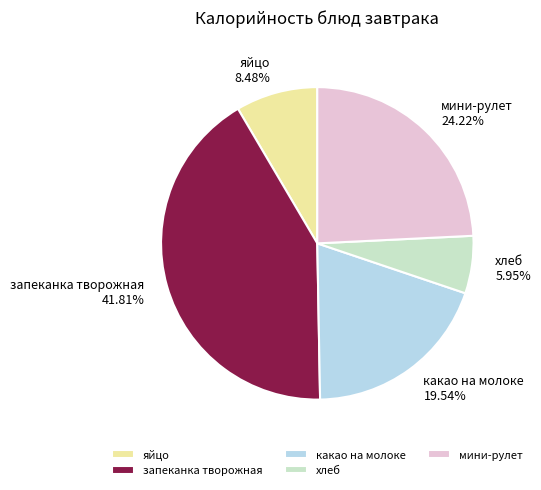

Rank the categories by value from highest to lowest.

запеканка творожная, мини-рулет, какао на молоке, яйцо, хлеб